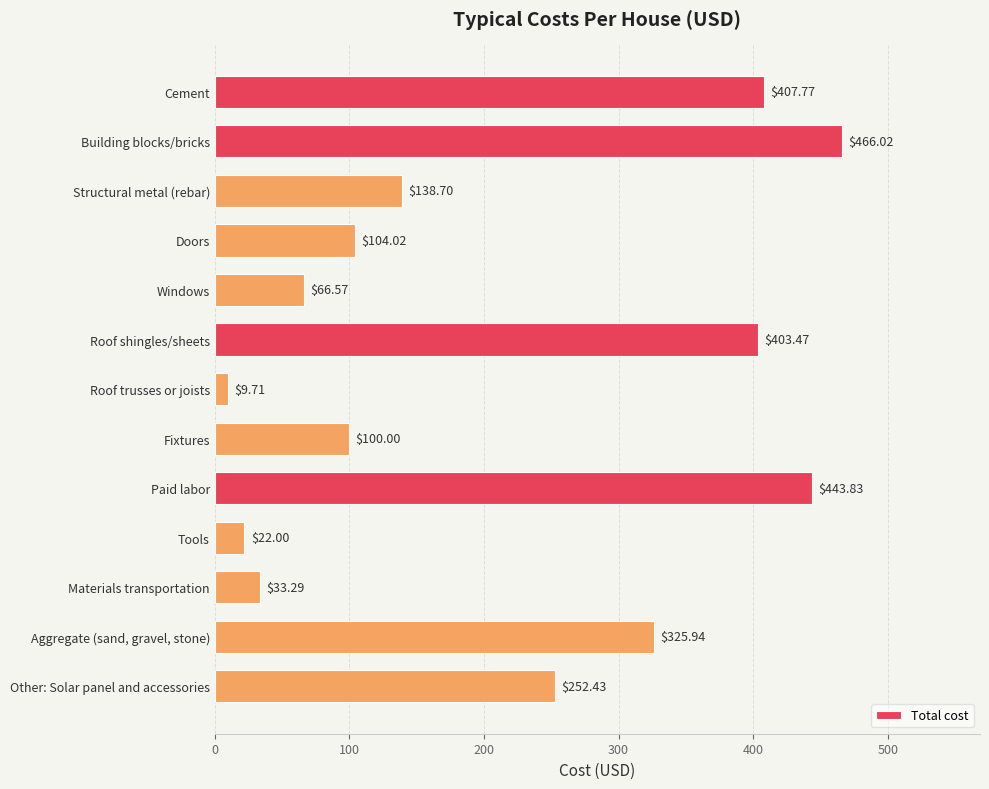

What is the sum of all values?

2773.8